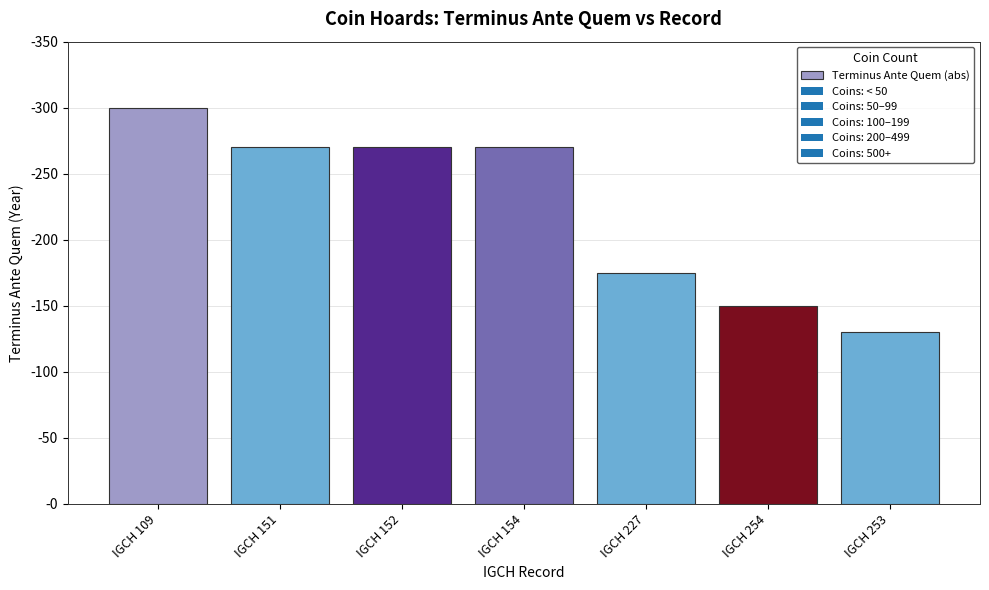

Rank the categories by value from highest to lowest.

IGCH 109, IGCH 151, IGCH 152, IGCH 154, IGCH 227, IGCH 254, IGCH 253